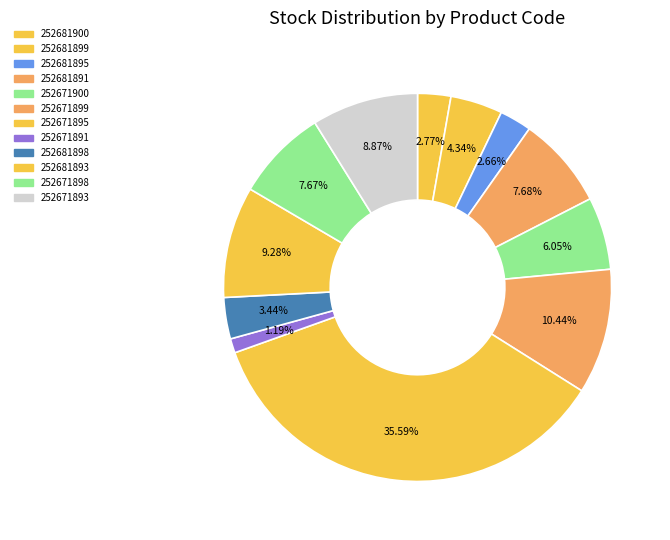

To the nearest percent, what is the difference between the largest and smallest slice percentages?

34%